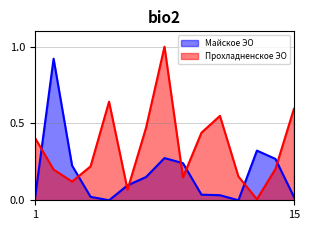

Which category has the lowest value in the Прохладненское ЭО series?

13